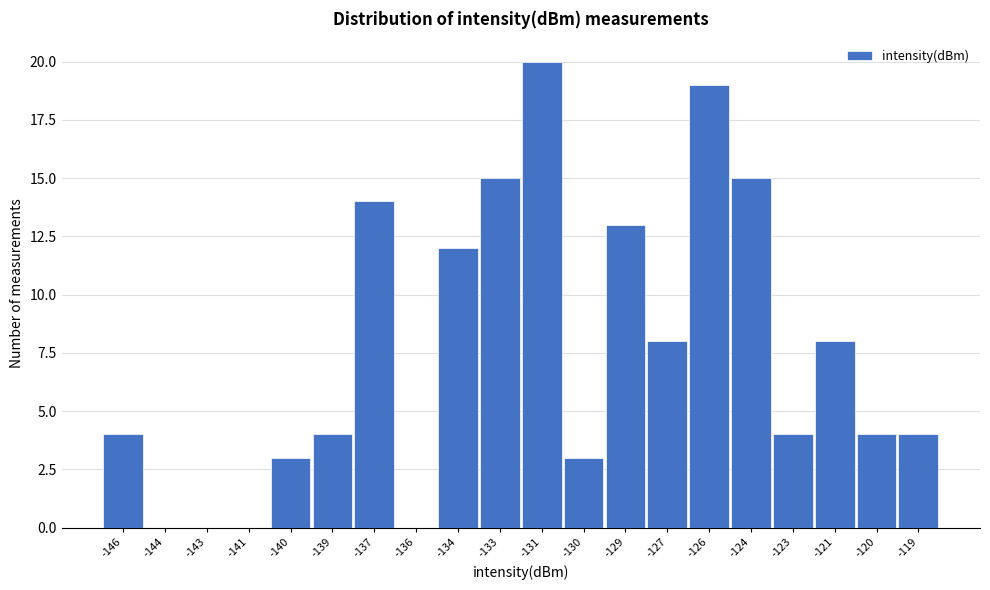

Reading left to right, what are all the values shown in this chart?

-146=4	-144=0	-143=0	-141=0	-140=3	-139=4	-137=14	-136=0	-134=12	-133=15	-131=20	-130=3	-129=13	-127=8	-126=19	-124=15	-123=4	-121=8	-120=4	-119=4